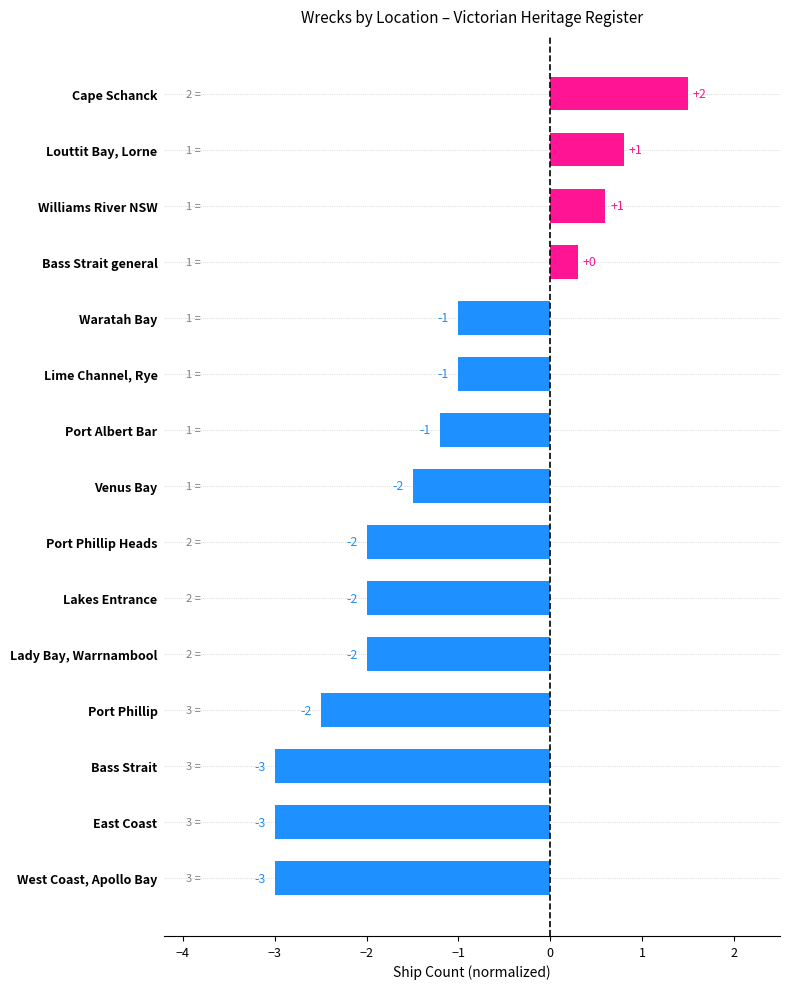

Which category has the highest value across all series?

Cape Schanck